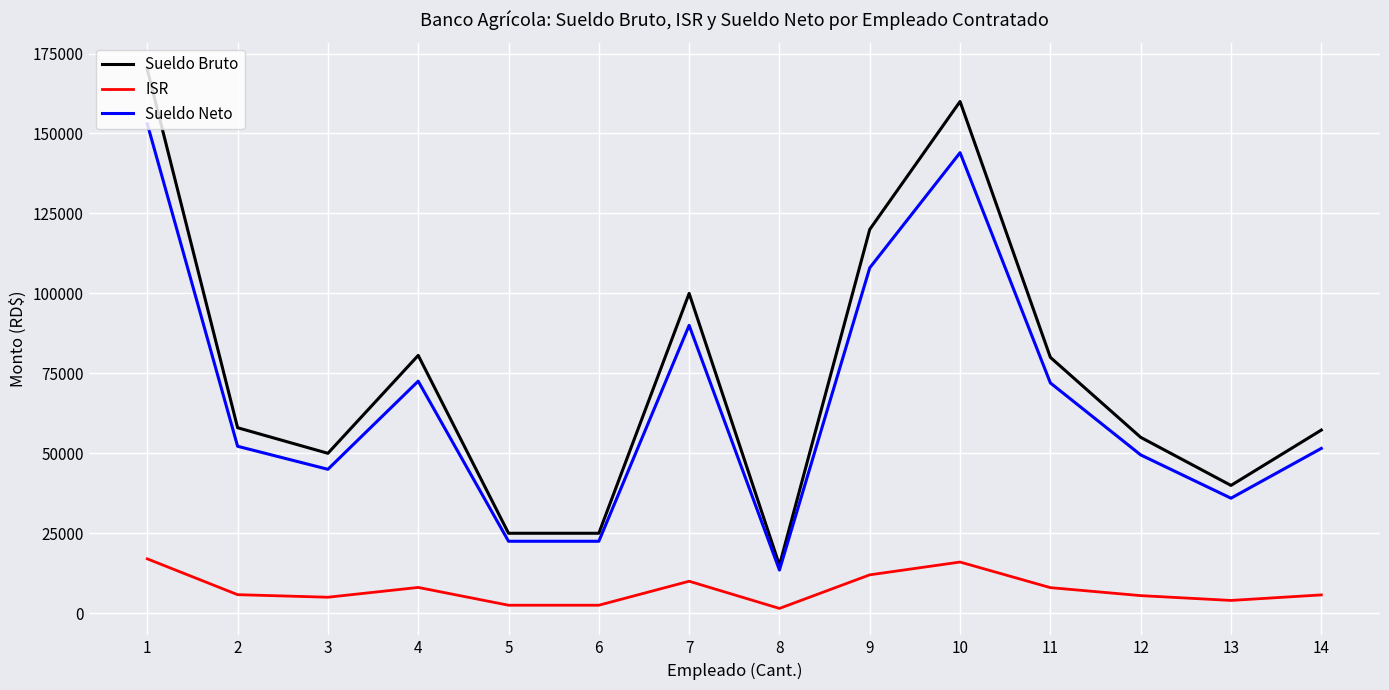

The value of Sueldo Bruto at 1 is 226135.4. True or false?

False